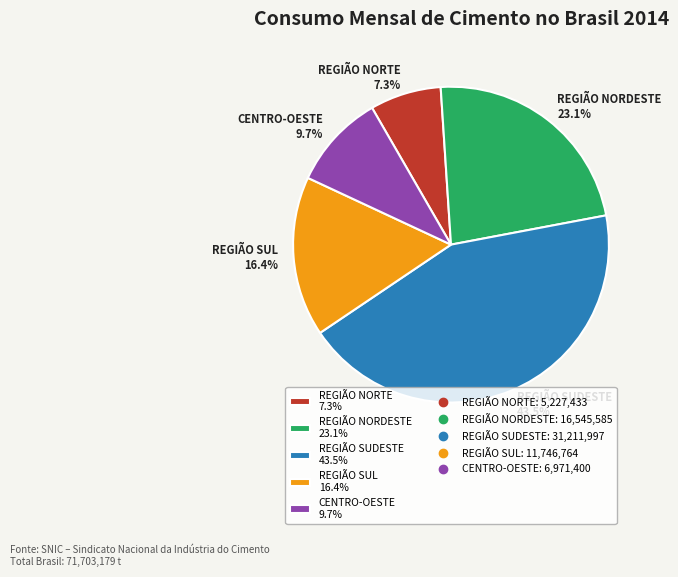

How many slices are in this pie chart?

5